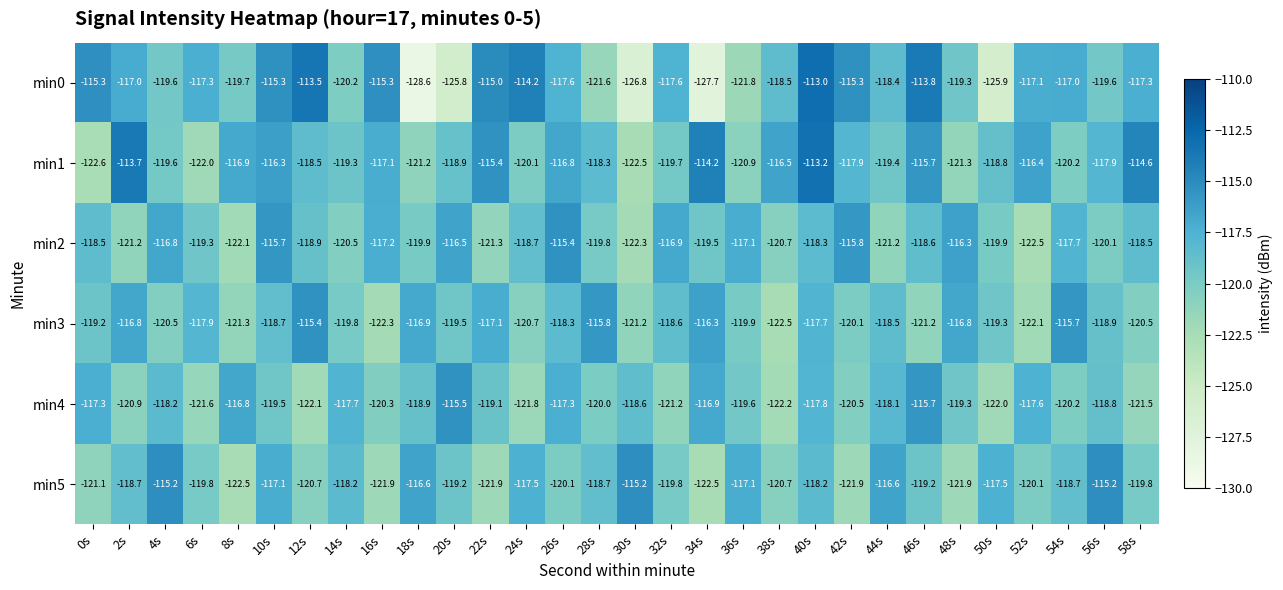

What is the difference between the highest and lowest values at 34s?

13.5